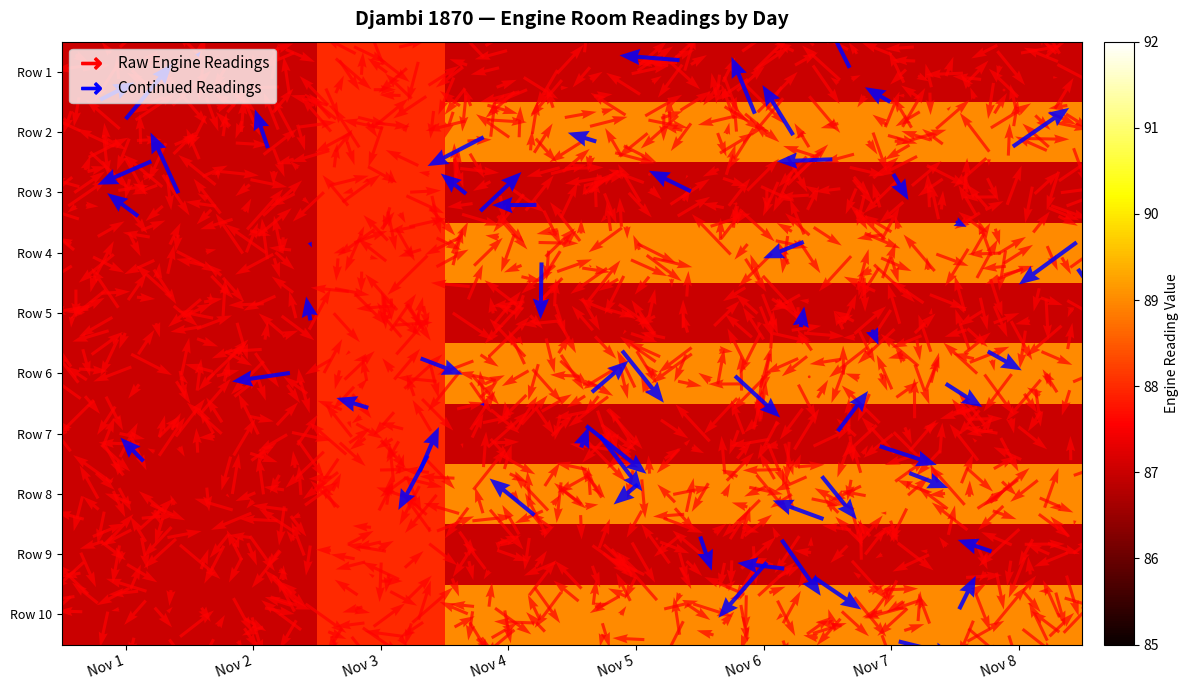

What is the total value across all series at Nov 4?

880